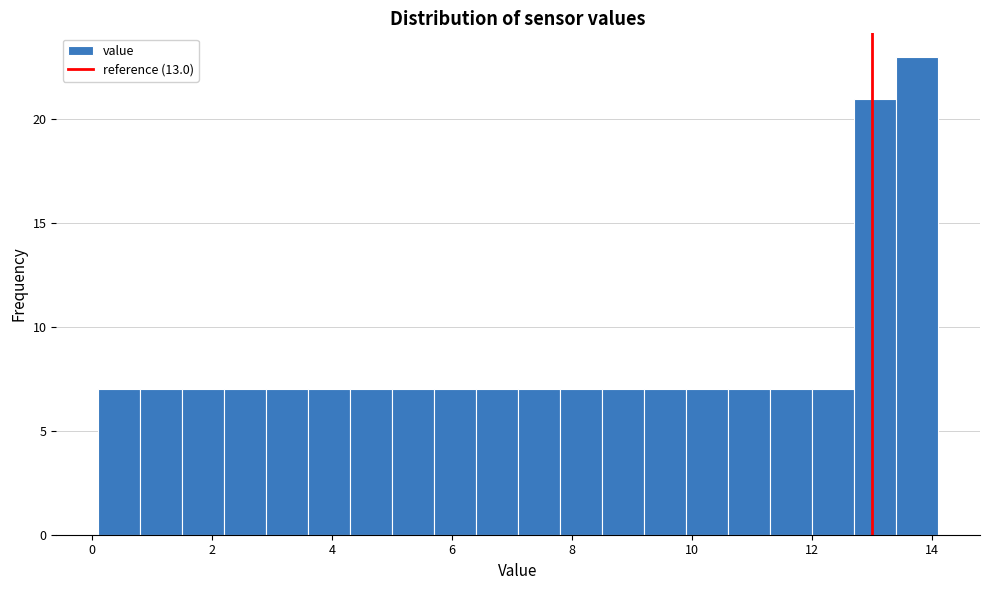

Read against the x-axis, roughly where is the centre of the tallest bar?

13.8